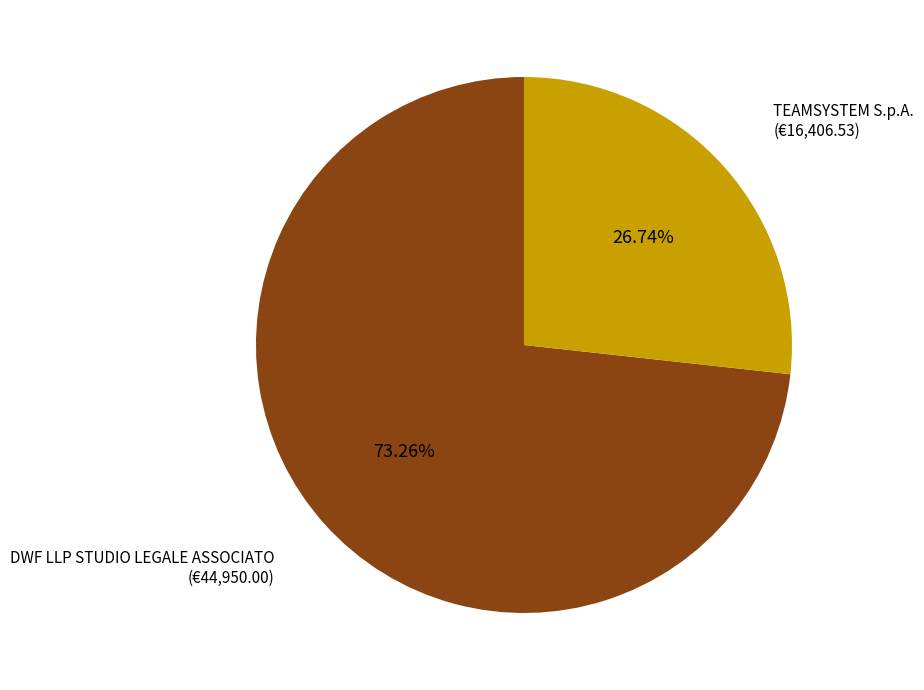

How many slices are in this pie chart?

2